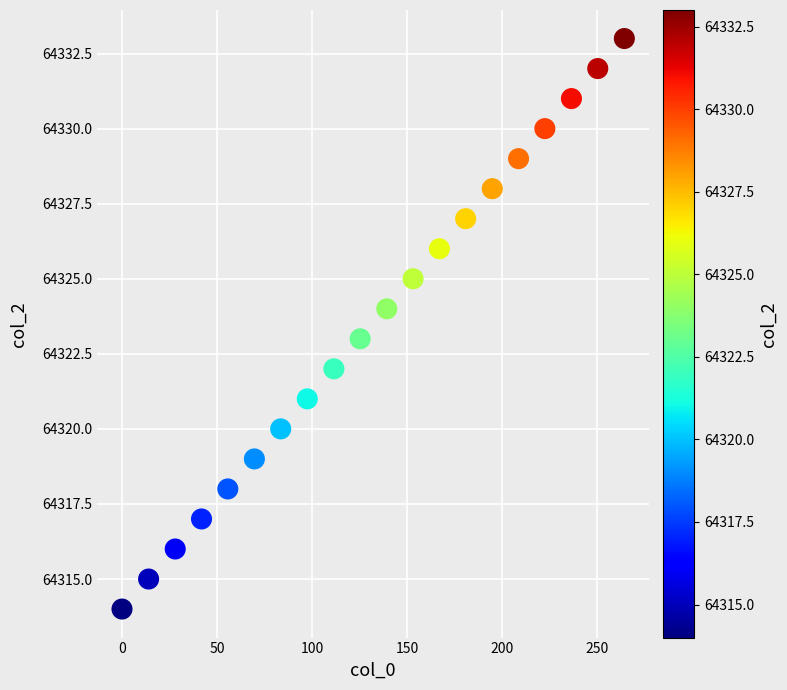

How many points are shown in the scatter plot?

20